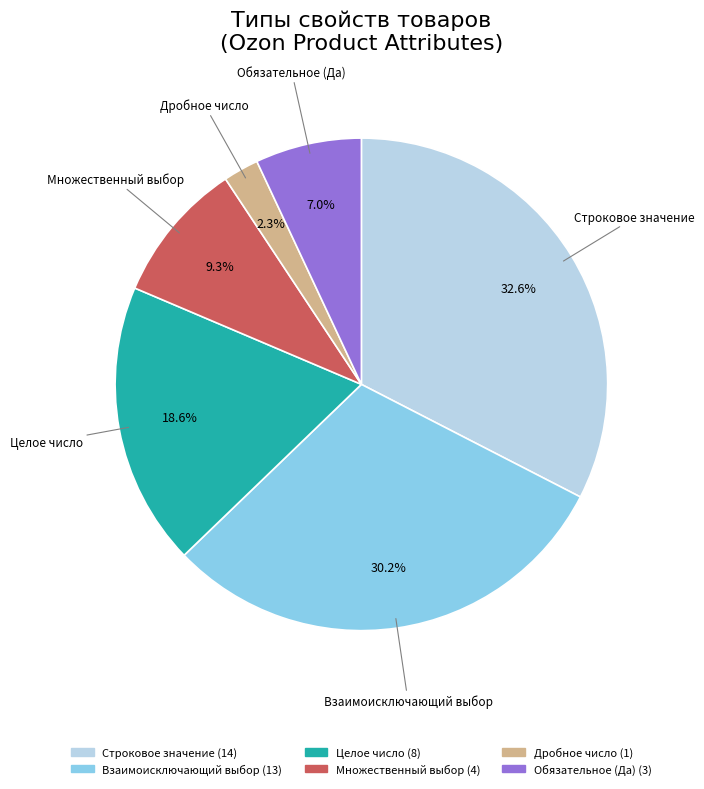

Does any single category account for the majority?

No